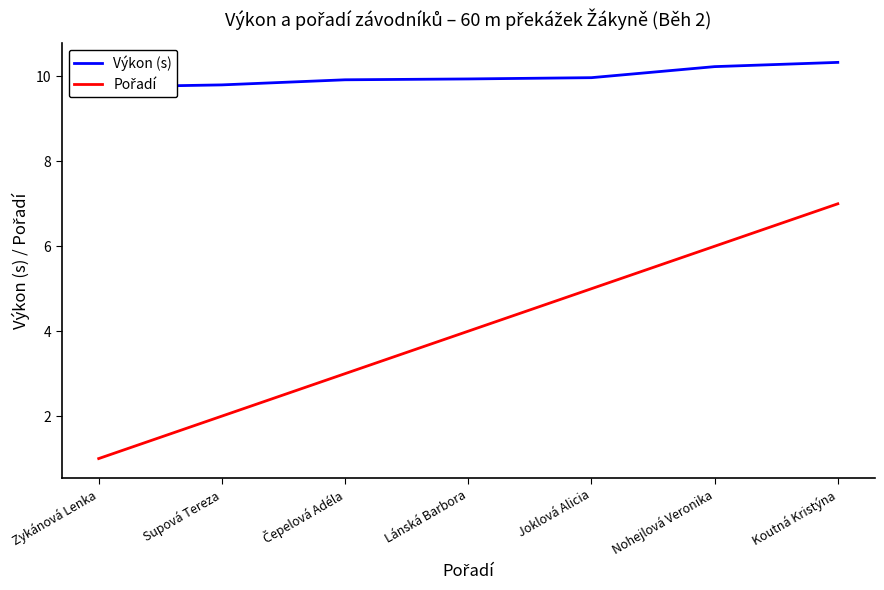

True or false: Pořadí has more than 1 interior local peaks.

False